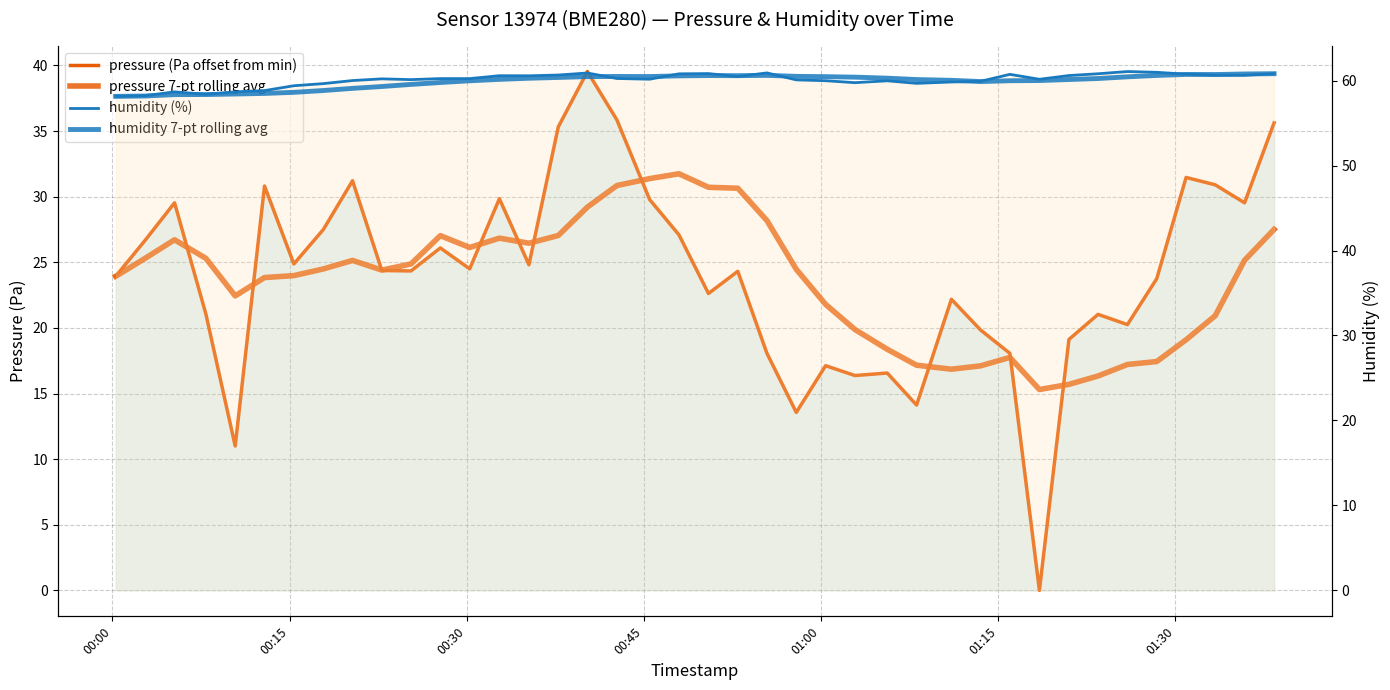

What is the difference between the maximum and minimum values in the humidity (%) series?

2.9